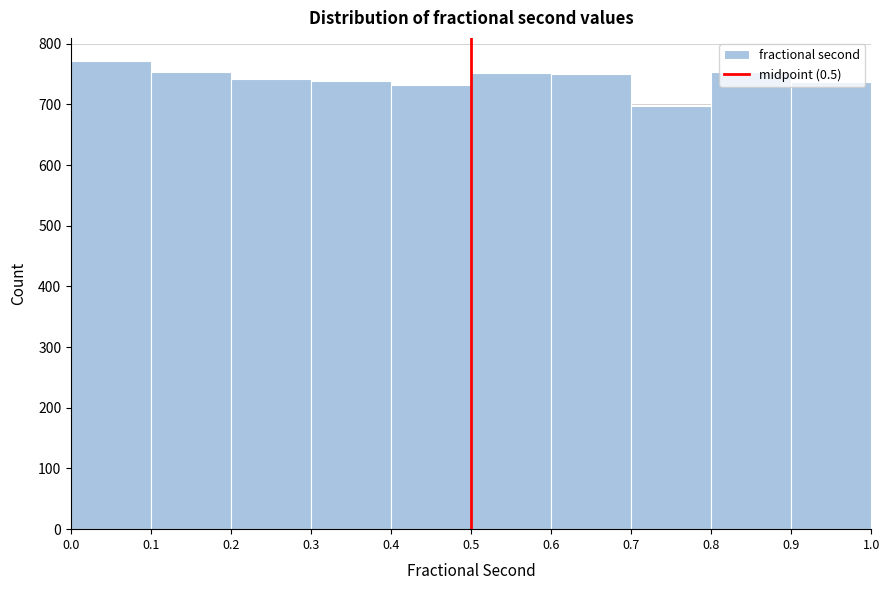

What is the height of the bar covering 0.1 to 0.2 on the x-axis? The values are not printed on the chart, so give them approximately, as read against the axis.

750